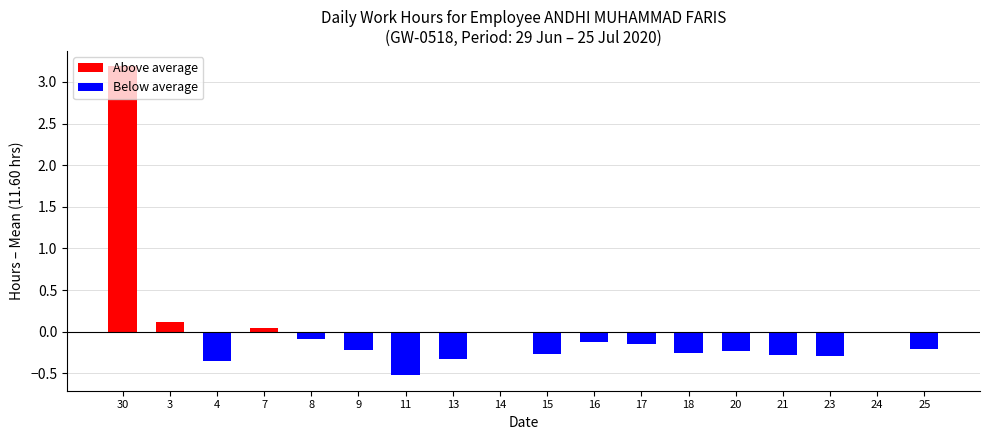

At which category does the chart reach its peak across all series?

30